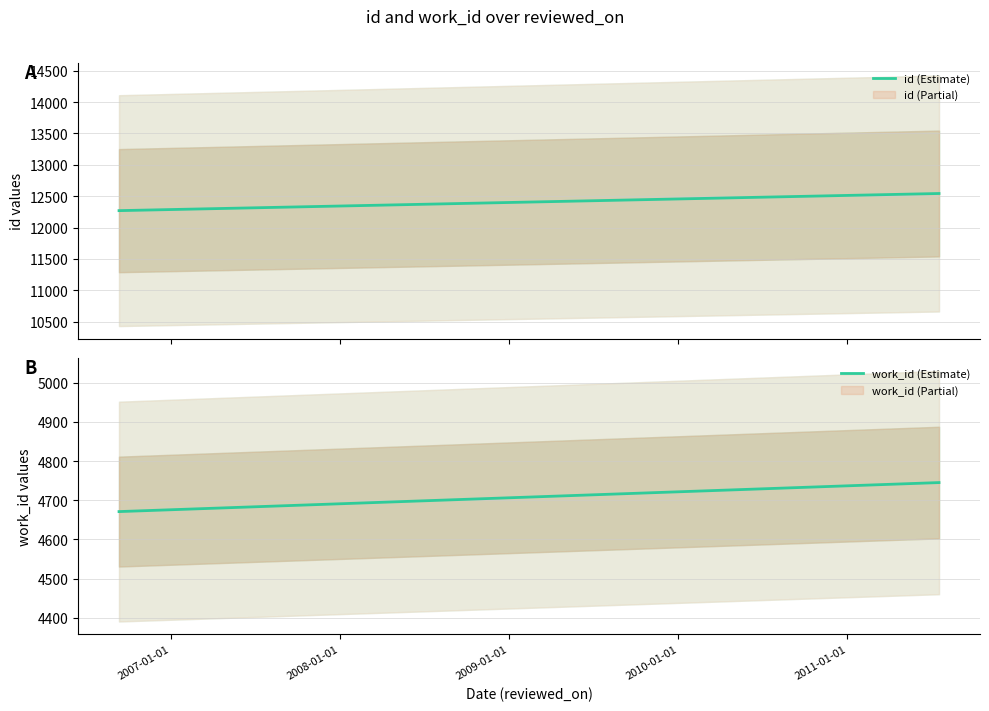

What is the value of the work_id (Estimate) point at the 1st from the left?

4671.0